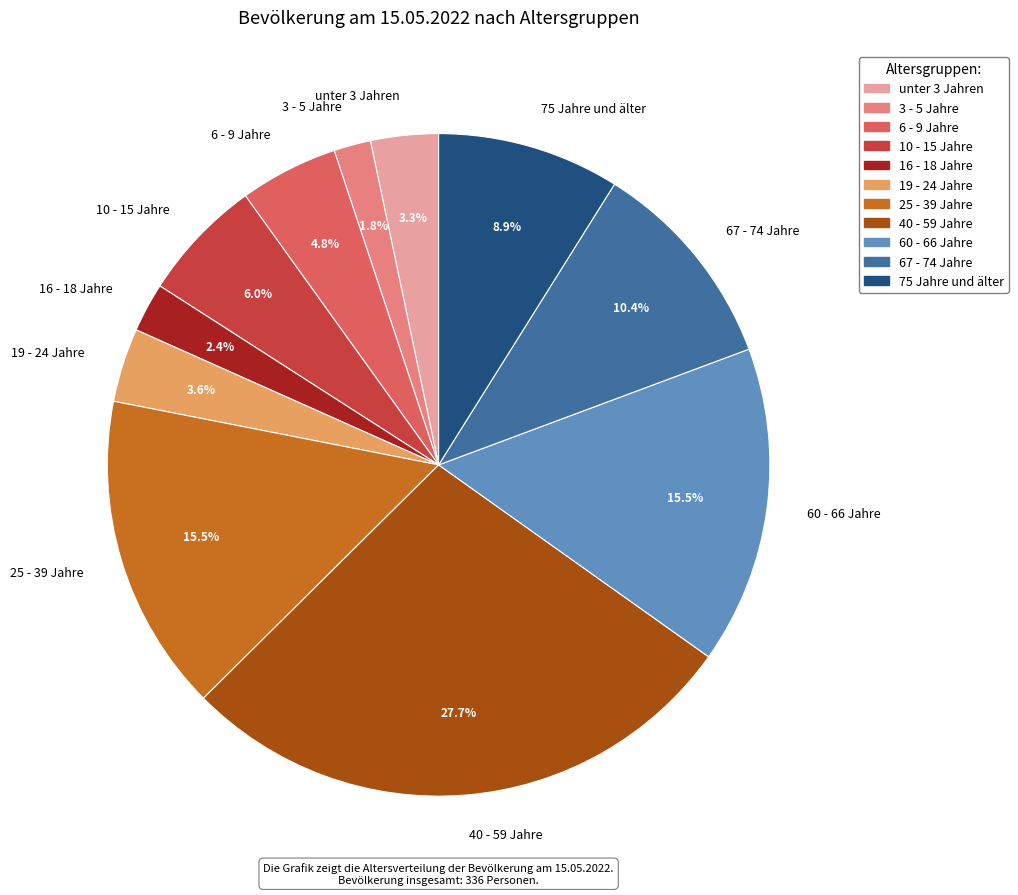

The 25 - 39 Jahre slice represents 26% of the pie. True or false?

False